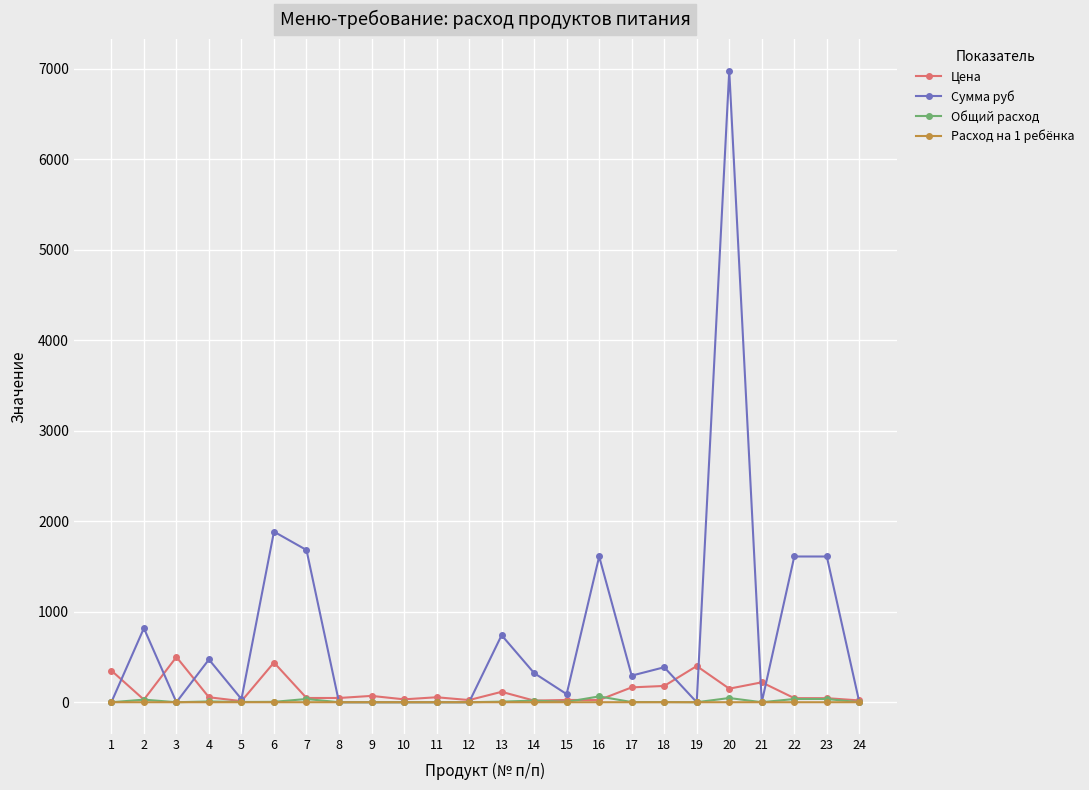

Which series has the widest spread of values?

Сумма руб